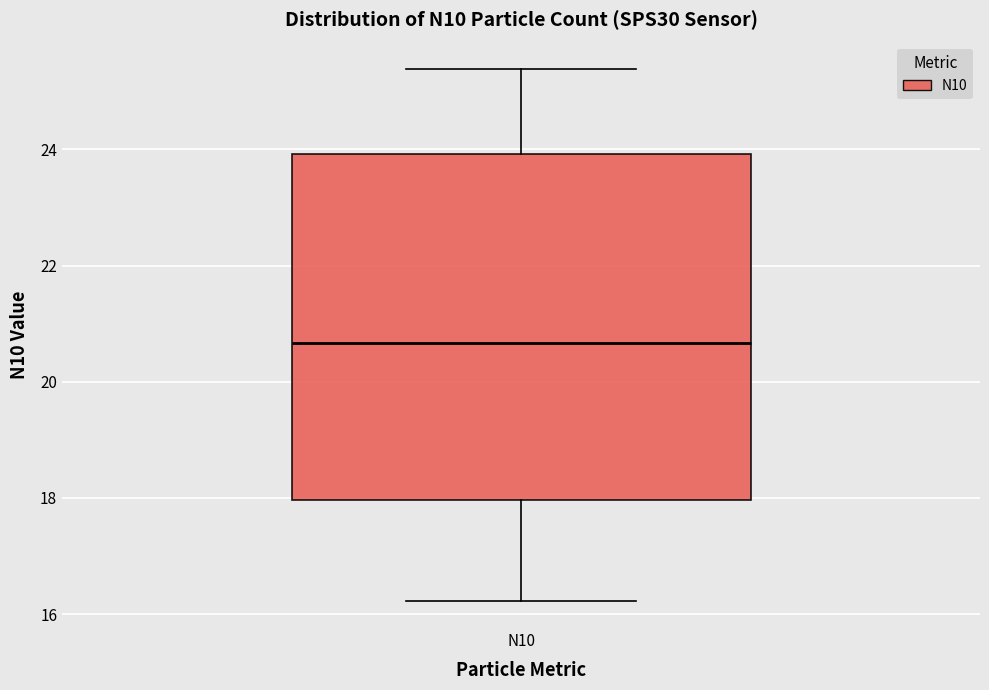

Read this box plot against the y-axis: the position of the median line, the range covered by the box, and the ends of both whiskers. The values are not printed on the chart, so give them approximately, as read against the axis.

median 20.6, box 18.0 to 24.0, whiskers 16.2 to 25.4